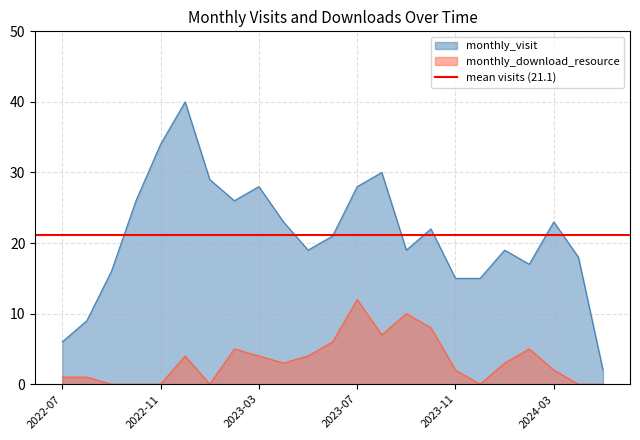

True or false: monthly_visit and monthly_download_resource intersect in this chart.

False